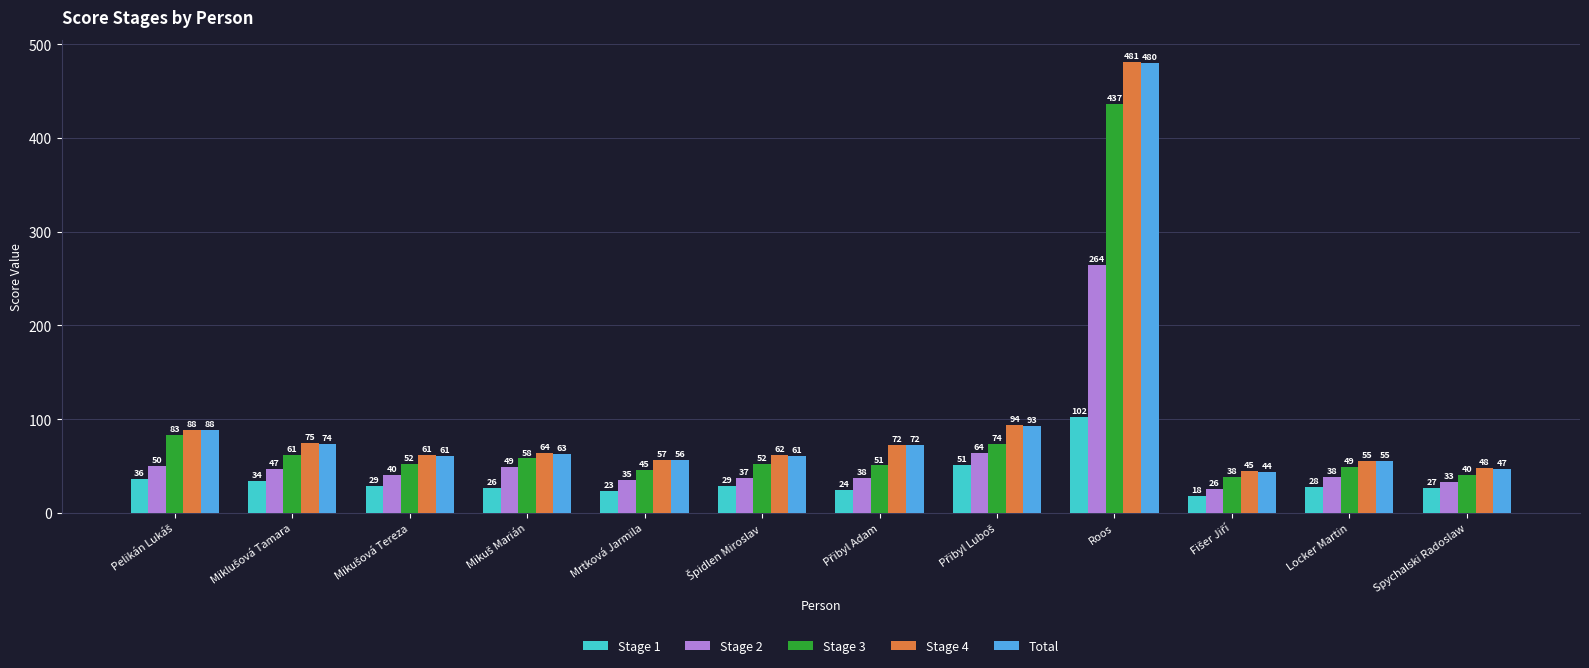

What is the minimum value shown in the chart?

17.5